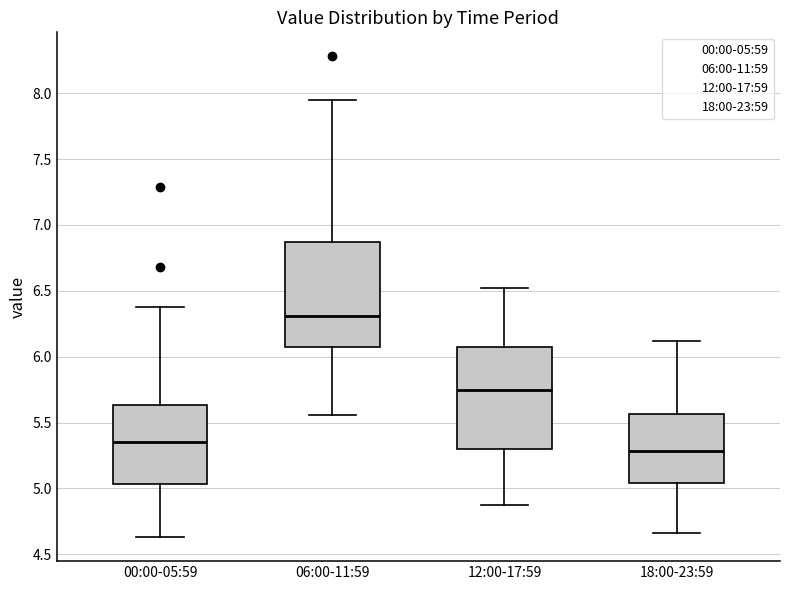

Where does the lower whisker of the box for 12:00-17:59 end on the y-axis? The values are not printed on the chart, so give them approximately, as read against the axis.

4.85